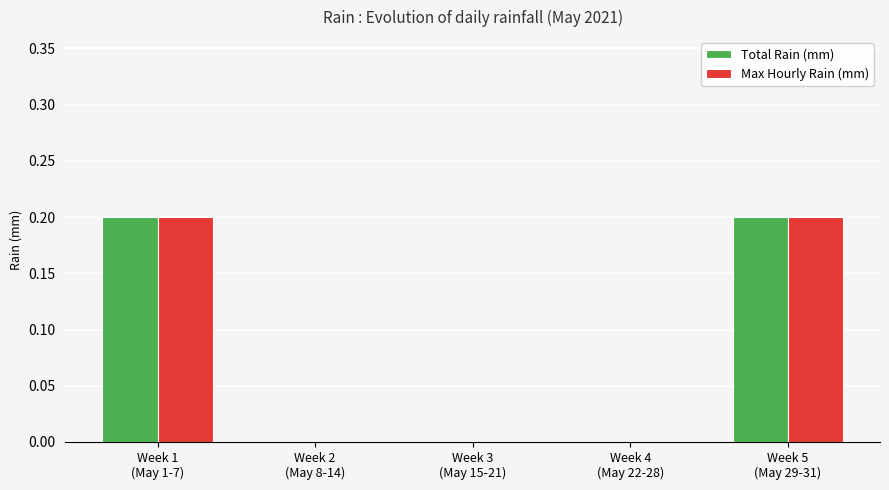

Reading right to left, transcribe all the data shown in this chart.

Total Rain (mm): 0.2	0.0	0.0	0.0	0.2
Max Hourly Rain (mm): 0.2	0.0	0.0	0.0	0.2